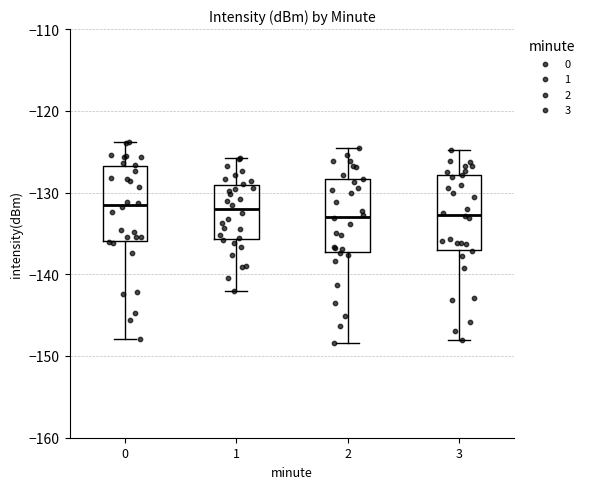

Where does the median line of the box at x = 0 sit on the y-axis? The values are not printed on the chart, so give them approximately, as read against the axis.

-132